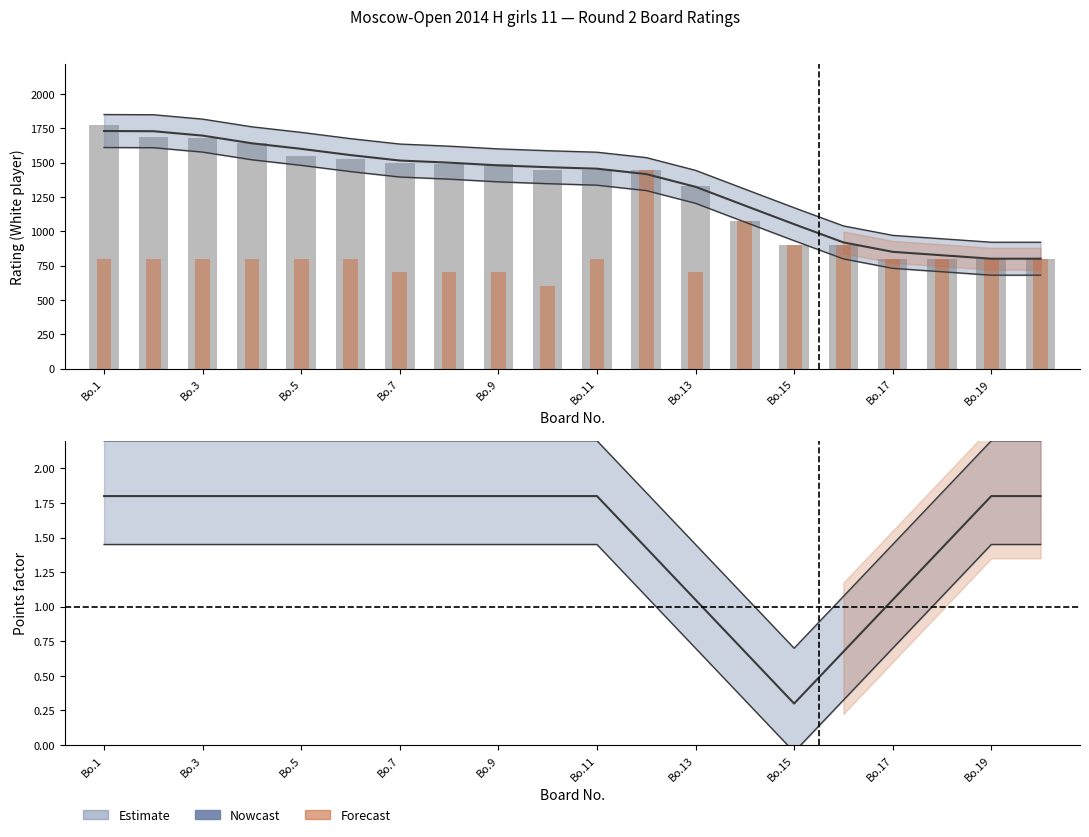

What is the greatest value displayed?

1773.0